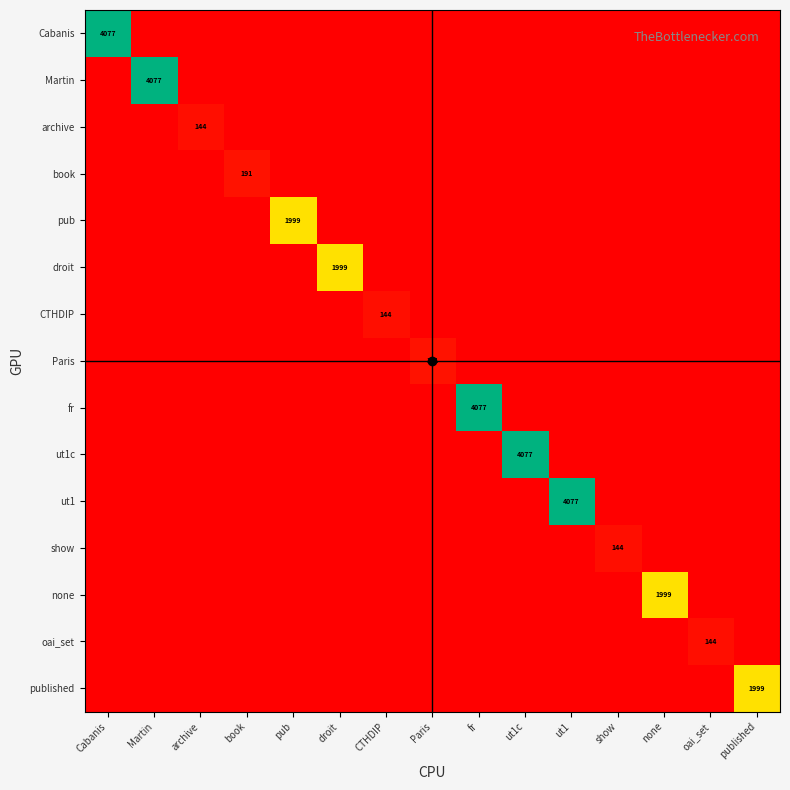

Between none and oai_set, which series saw the biggest shift?

none